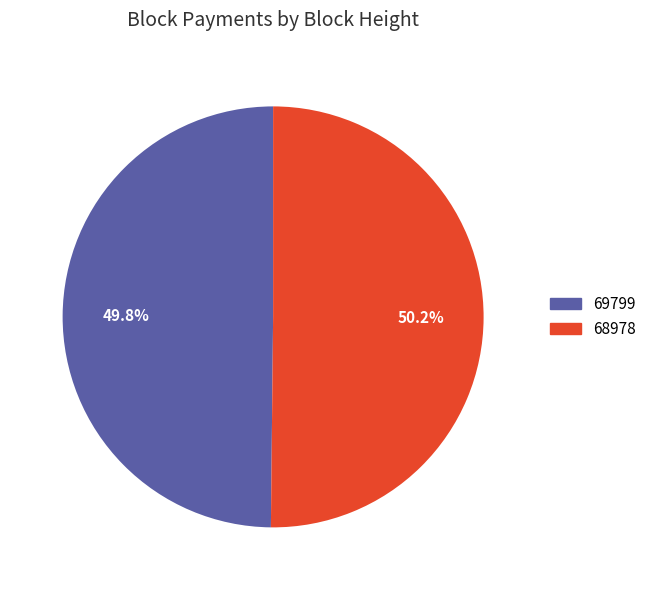

Count the number of slices in the pie.

2